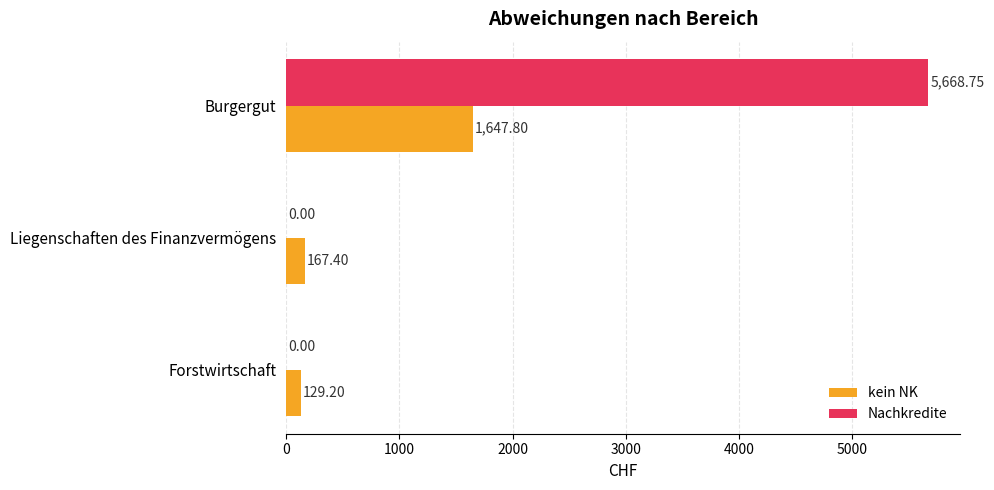

At which category is the sum across all series the highest?

Burgergut